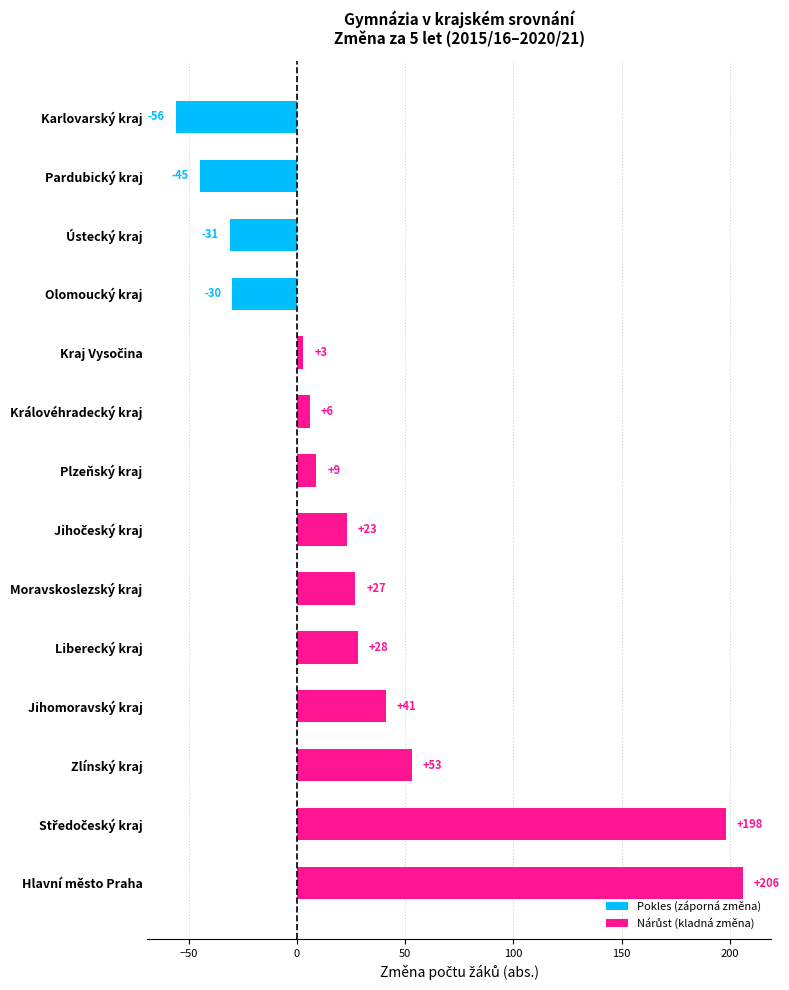

What is the average value?

31